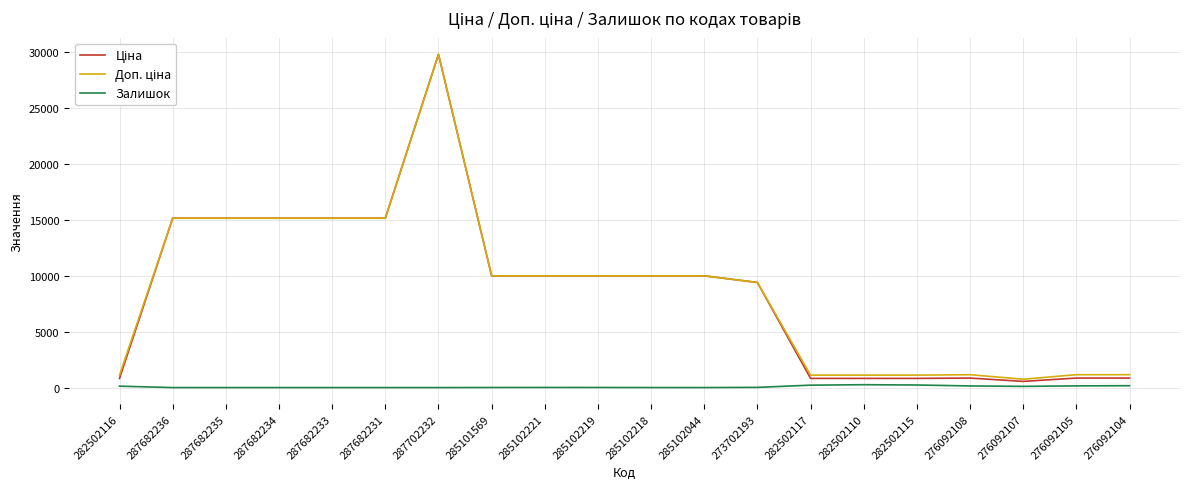

What is the spread (max minus min) of values at 287682231?

15120.0